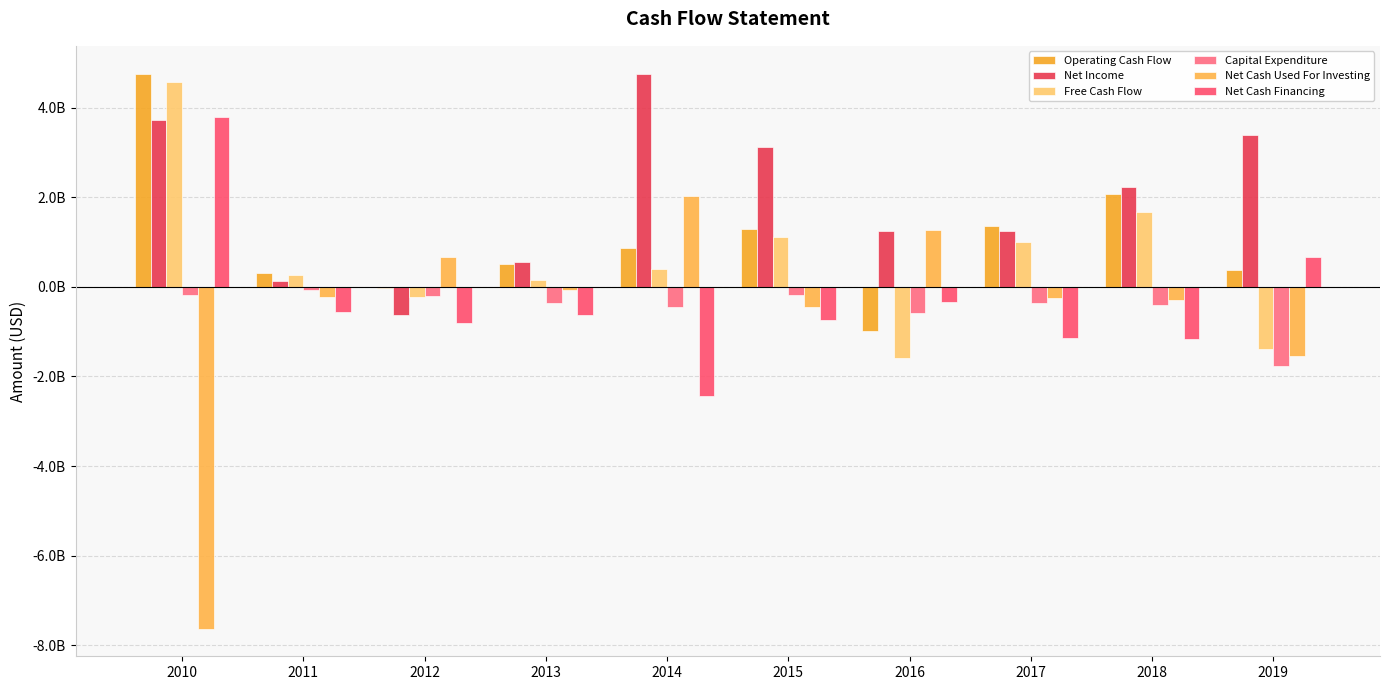

Are the bars horizontal?

No